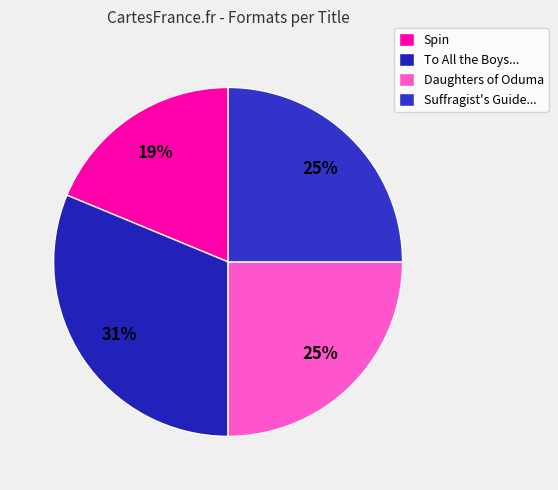

The Spin slice represents 8% of the pie. True or false?

False